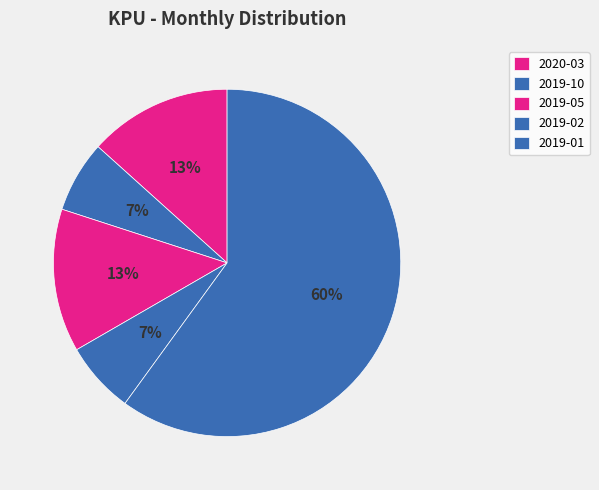

To the nearest percent, what portion does 2019-02 represent?

7%